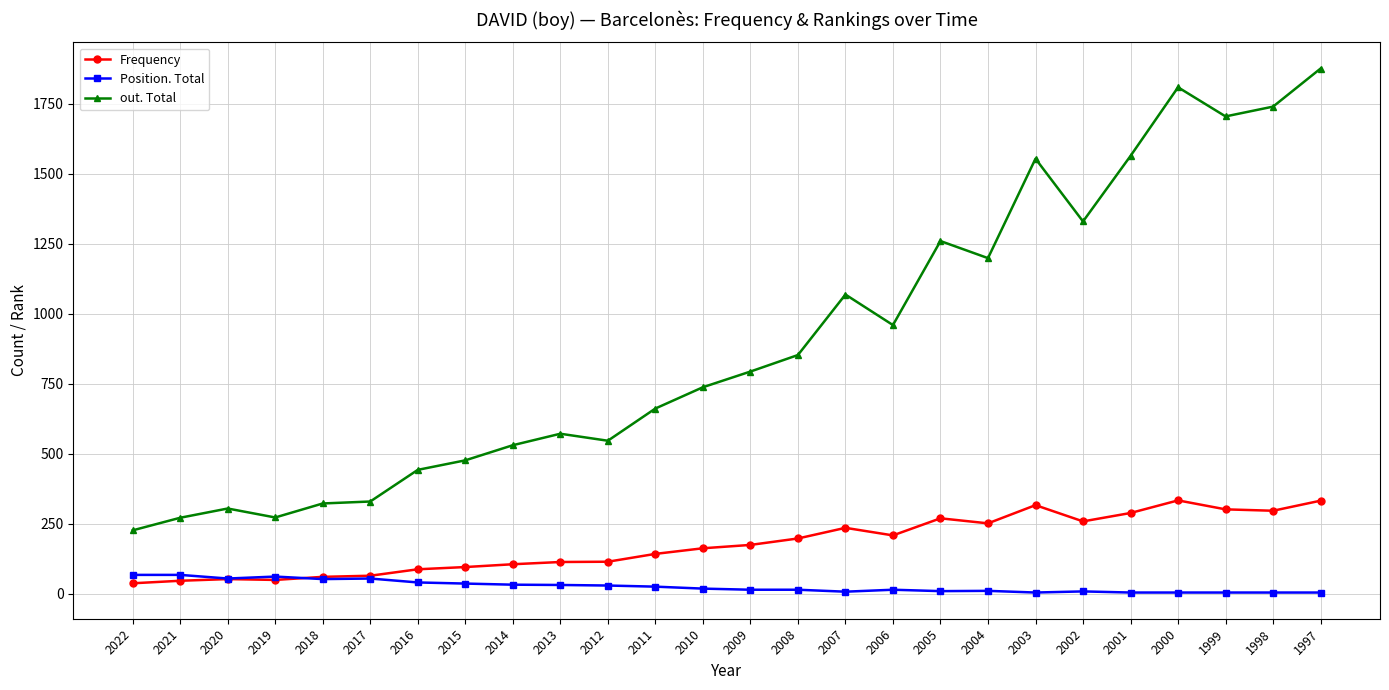

What is the greatest value displayed?

1876